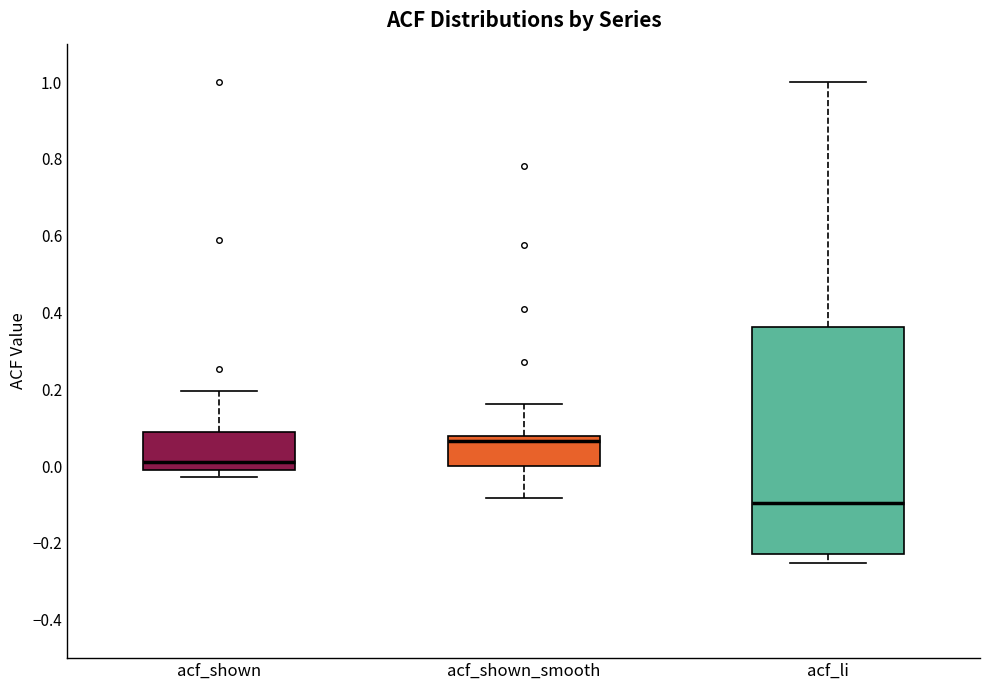

Which box has the highest median line?

acf_shown_smooth